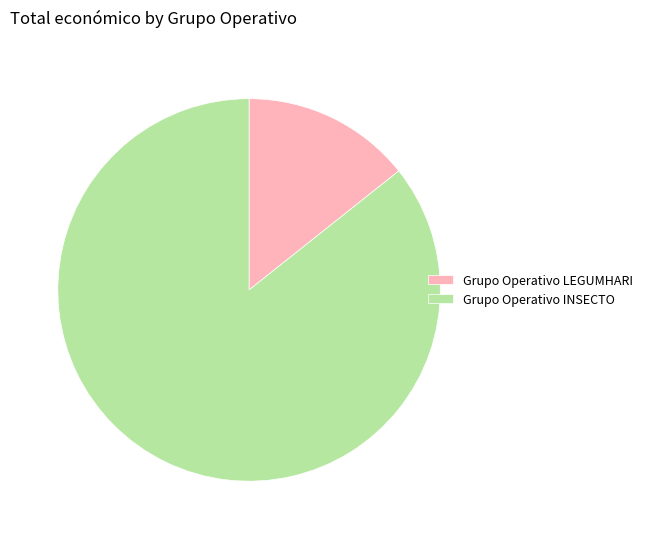

Is Grupo Operativo INSECTO the majority of the pie?

Yes